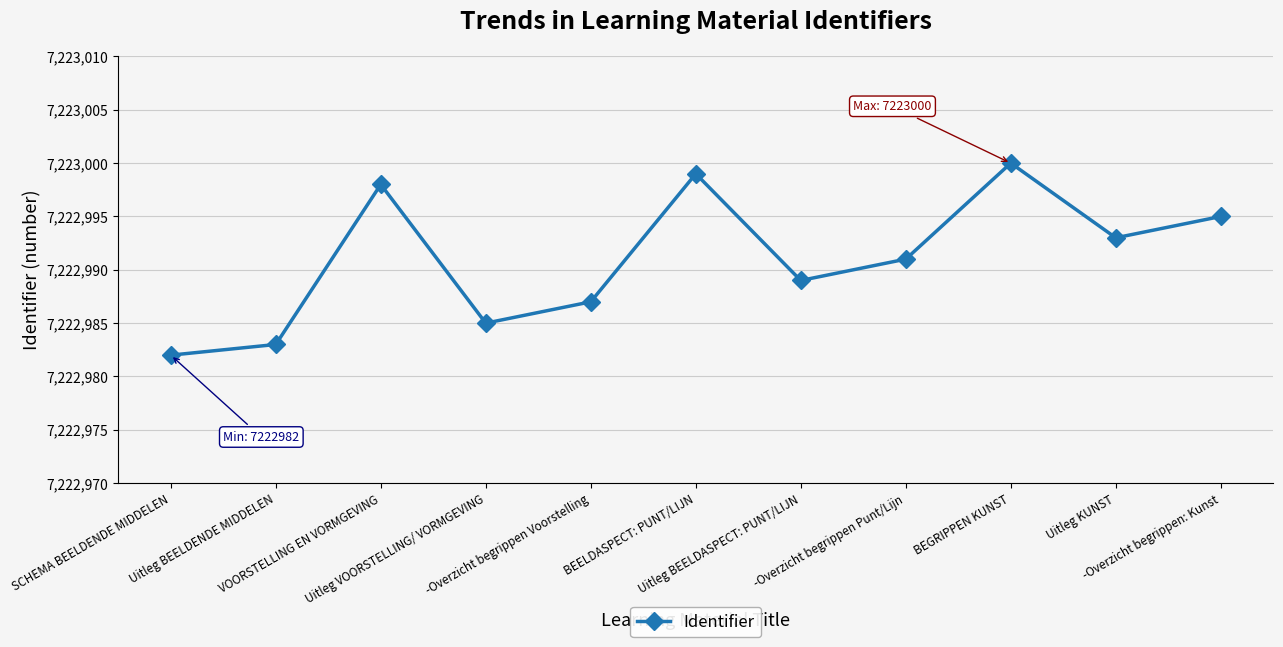

Between BEELDASPECT: PUNT/LIJN and Uitleg KUNST, which is larger?

BEELDASPECT: PUNT/LIJN